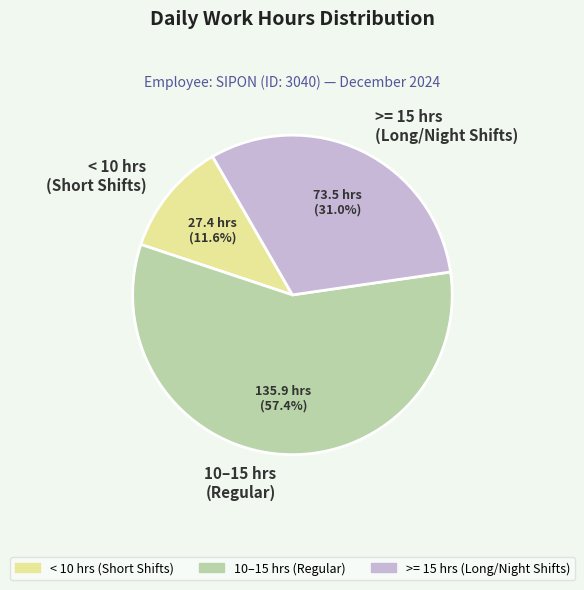

How many slices are in this pie chart?

3